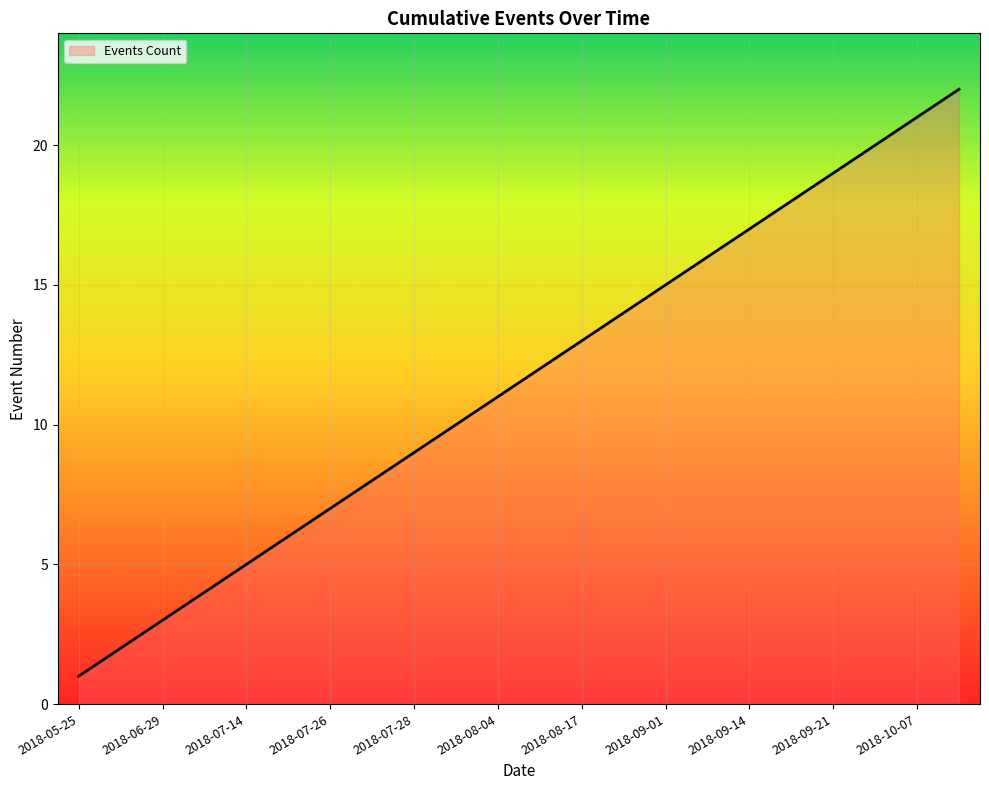

What is the difference between the maximum and minimum values?

21